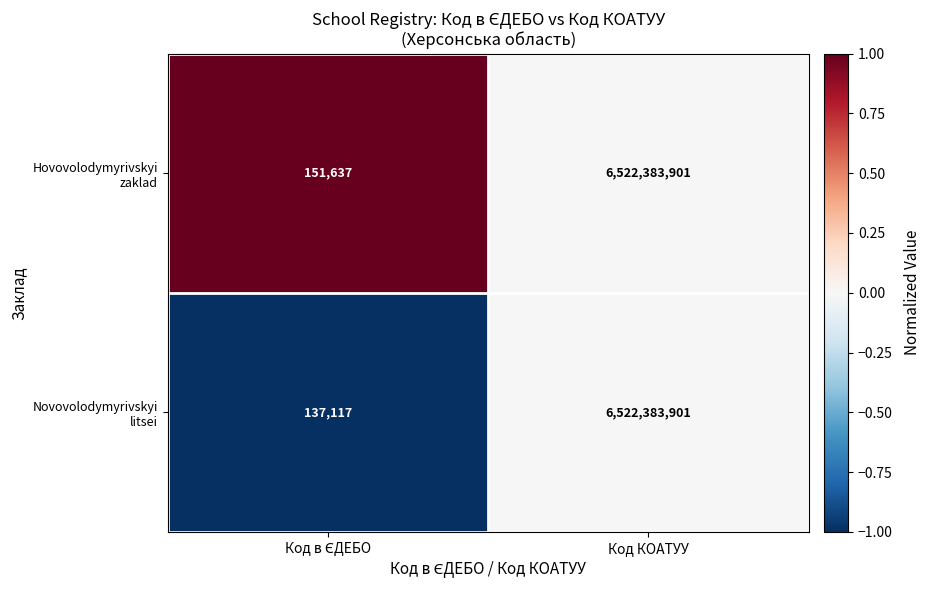

What is the smallest value displayed?

137117